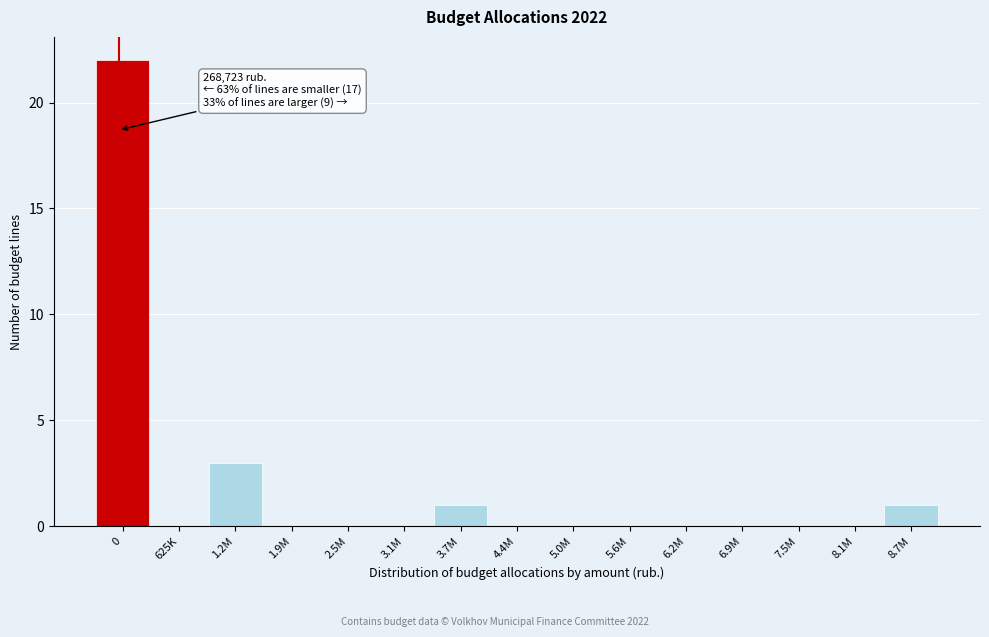

Reading right to left, list all the values displayed in this chart.

8.7M=1	8.1M=0	7.5M=0	6.9M=0	6.2M=0	5.6M=0	5.0M=0	4.4M=0	3.7M=1	3.1M=0	2.5M=0	1.9M=0	1.2M=3	625K=0	0=22